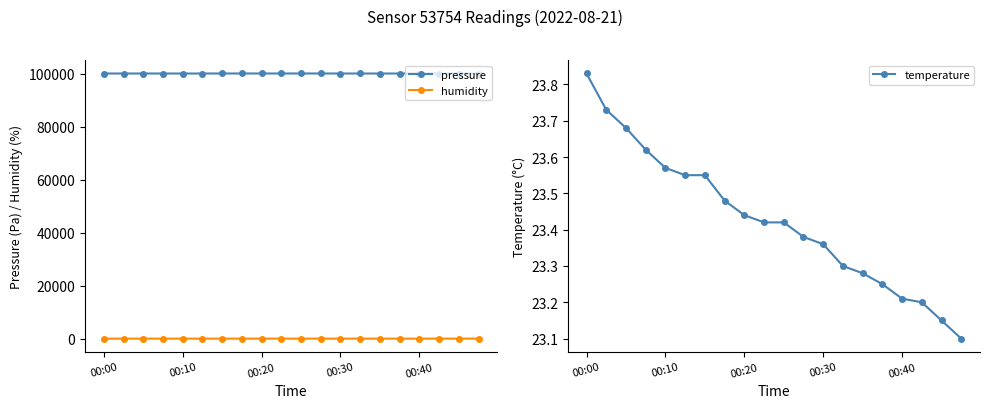

At which category is the sum across all series the highest?

10